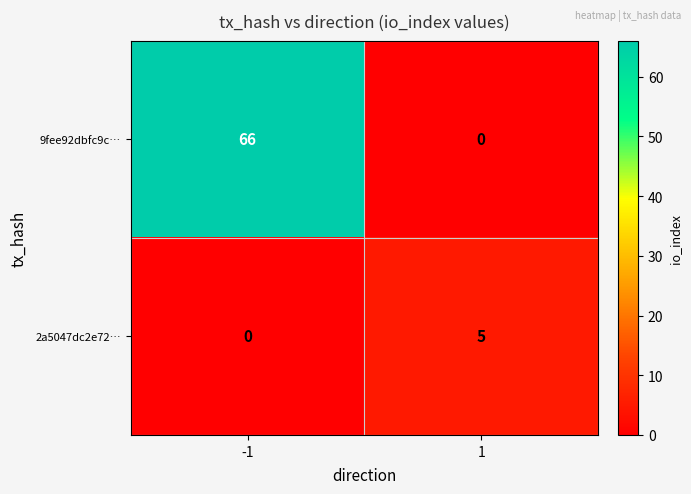

List the series in order of their overall mean, lowest first.

2a5047dc2e72…, 9fee92dbfc9c…